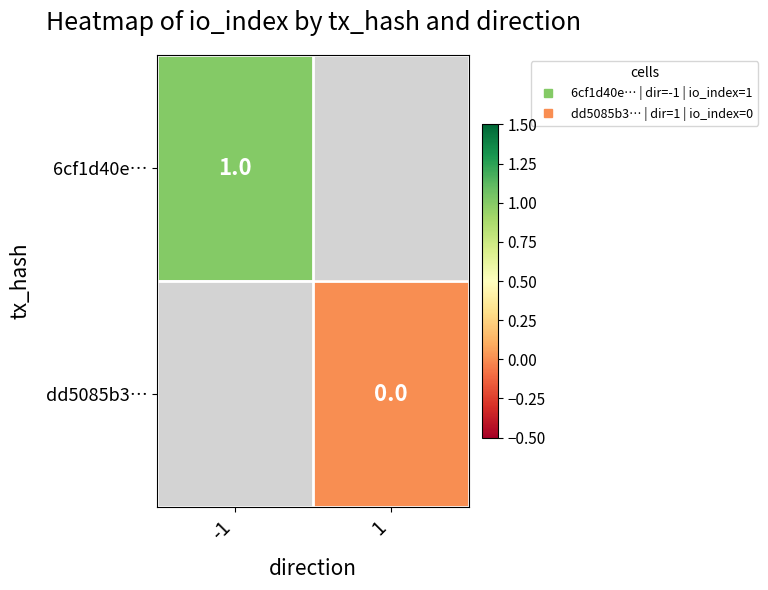

How many distinct data groups are displayed?

2